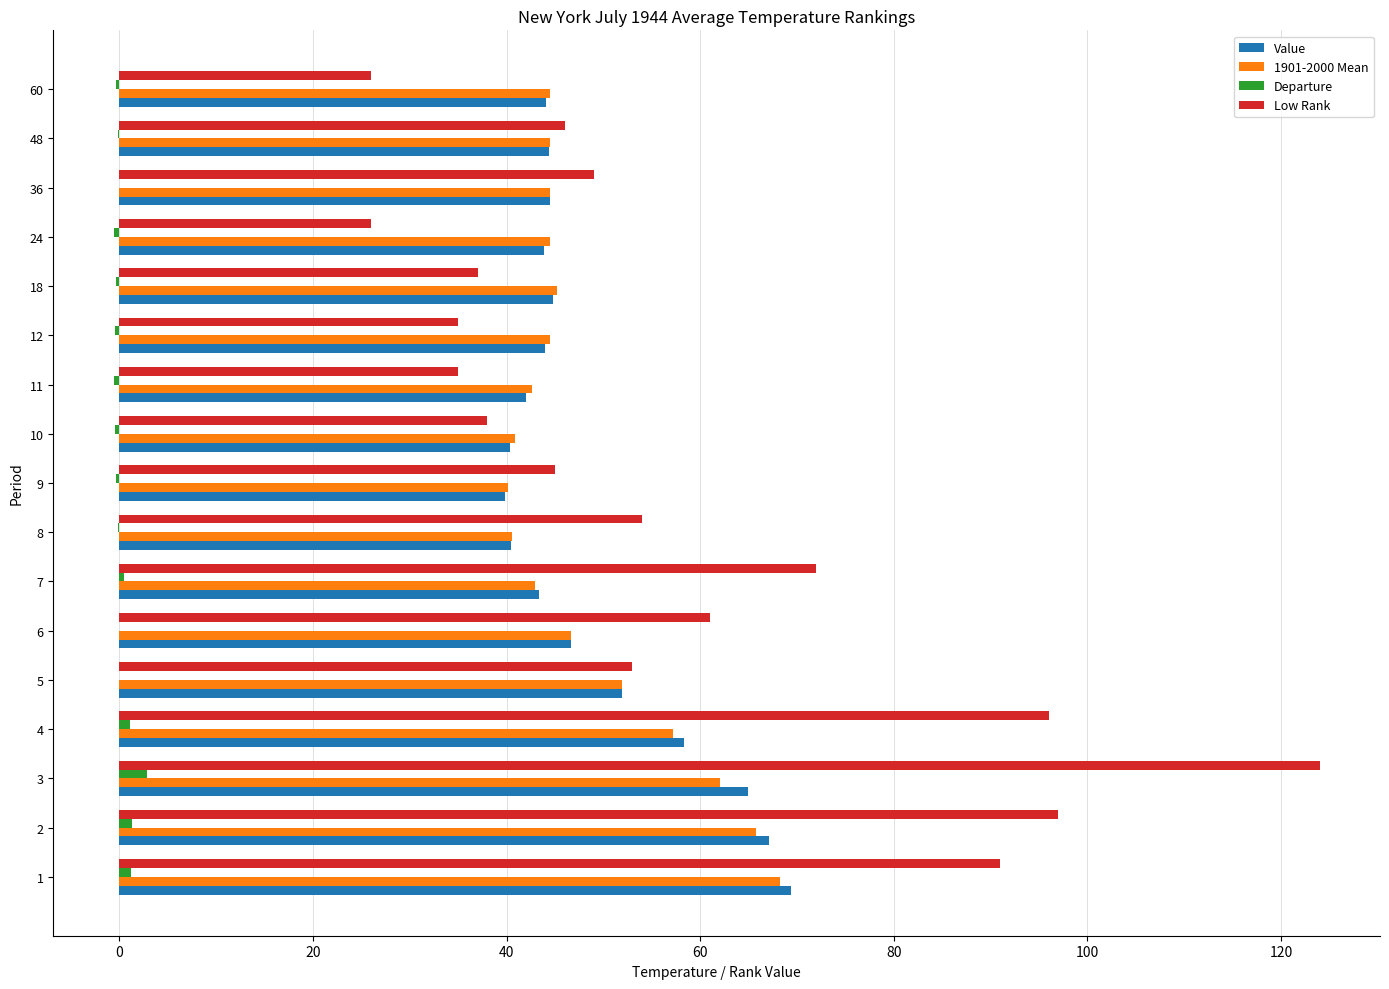

Which series has the largest total across all categories?

Low Rank